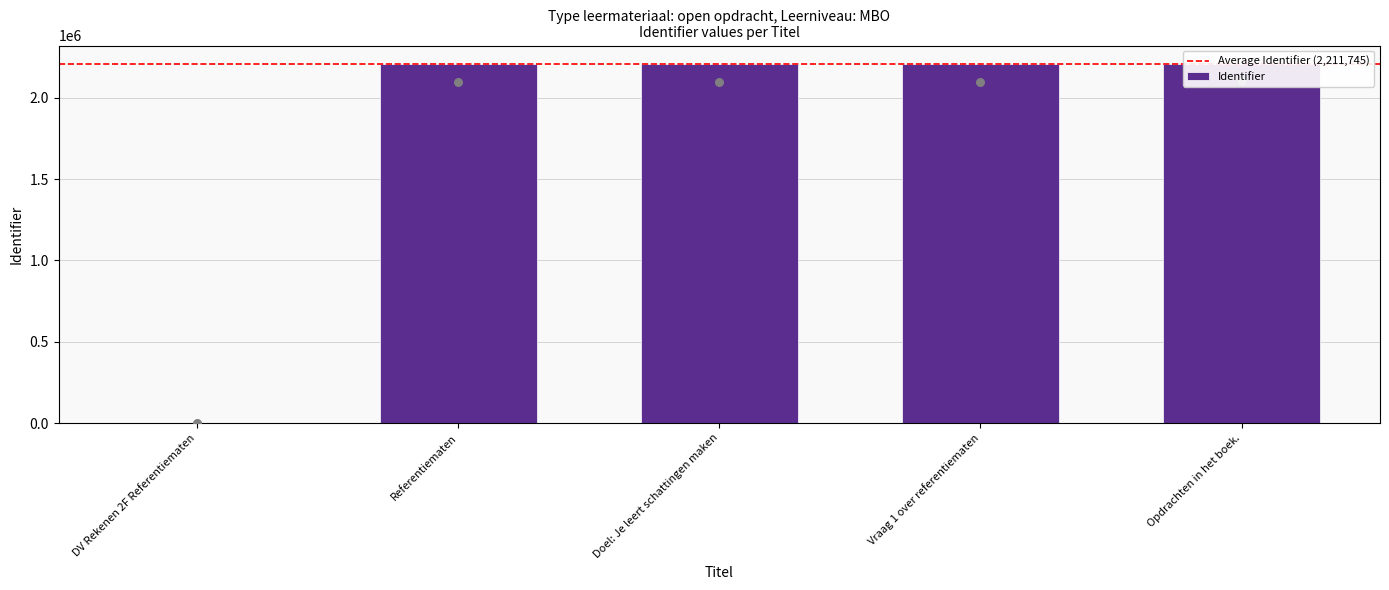

Approximately how many times larger is the value at Vraag 1 over referentiematen compared to Doel: Je leert schattingen maken?

1.0